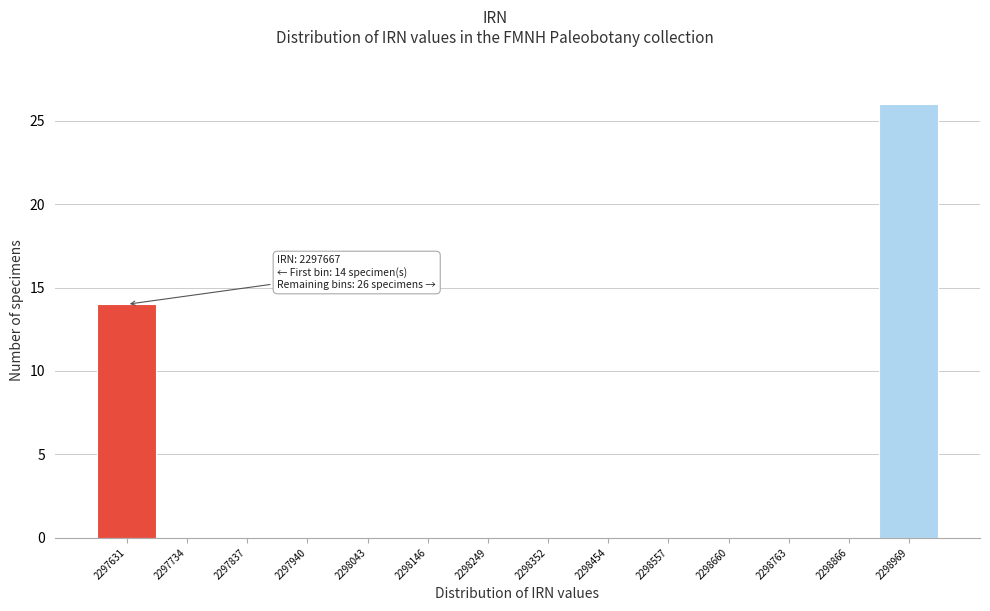

Reading right to left, what are all the values shown in this chart?

2298969=26	2298866=0	2298763=0	2298660=0	2298557=0	2298454=0	2298352=0	2298249=0	2298146=0	2298043=0	2297940=0	2297837=0	2297734=0	2297631=14